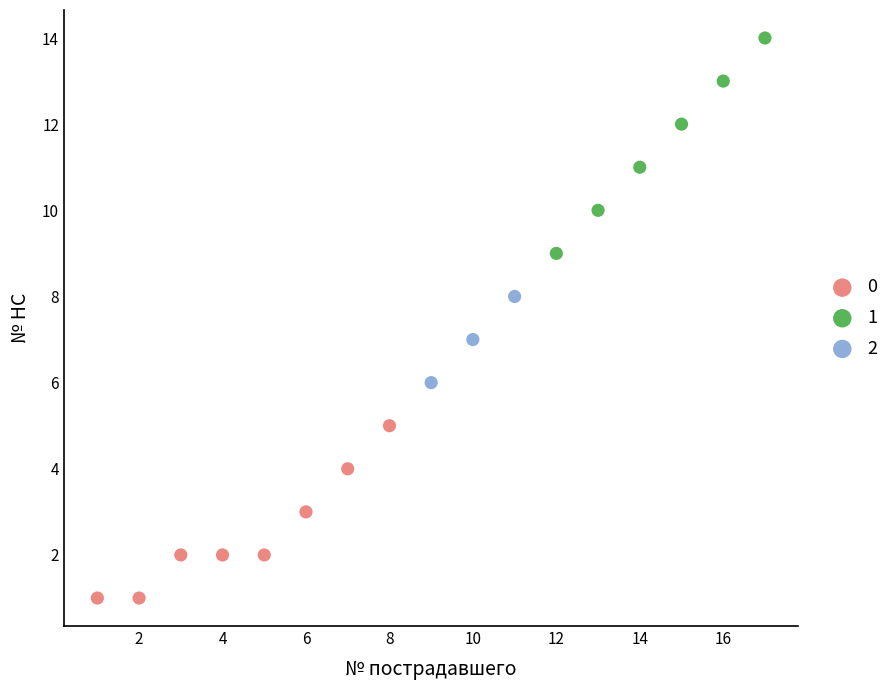

Which series reaches the maximum Y coordinate?

1